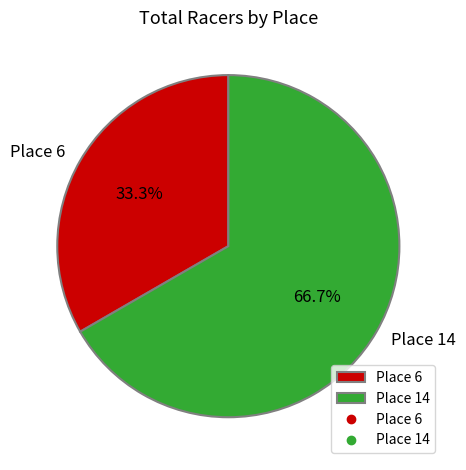

What is the ratio of the value at Place 14 to the value at Place 6?

2.0